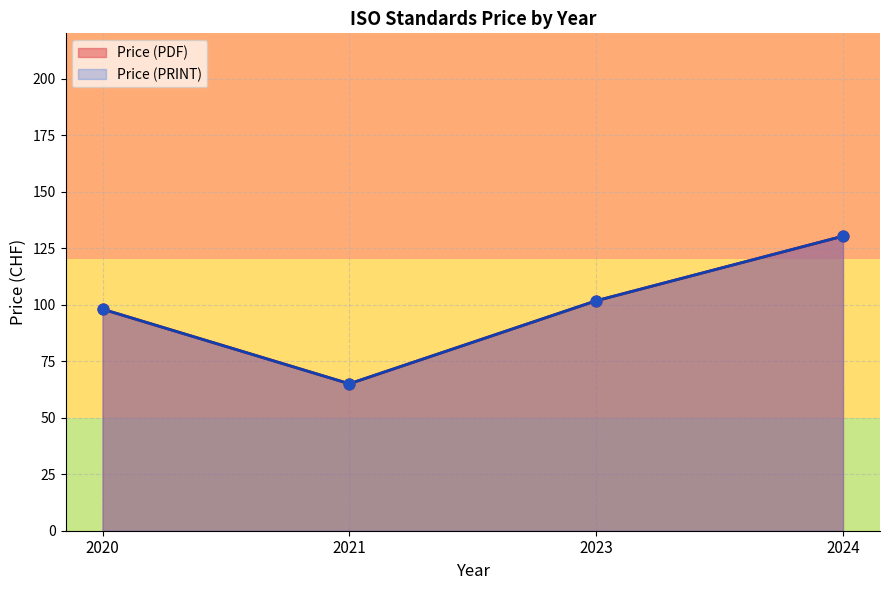

Which series contains the lowest Y value?

Price (PDF)